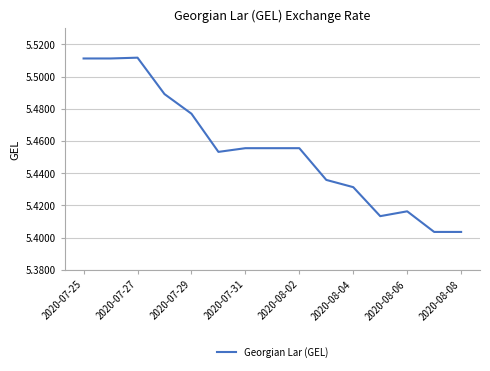

Does the chart display data point markers on the line(s)?

No